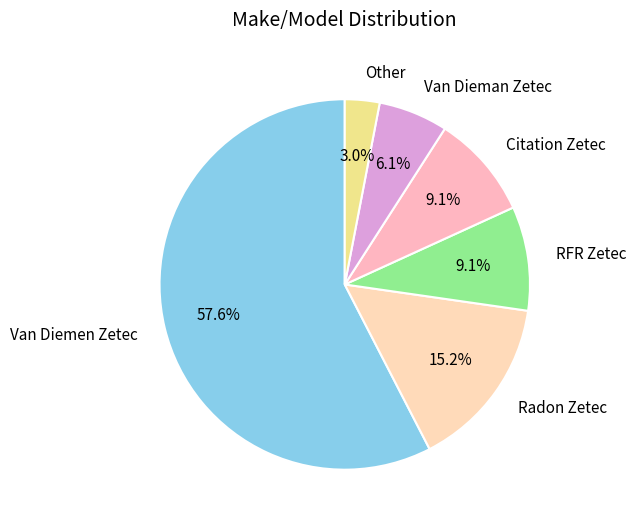

How many segments does this pie chart have?

6